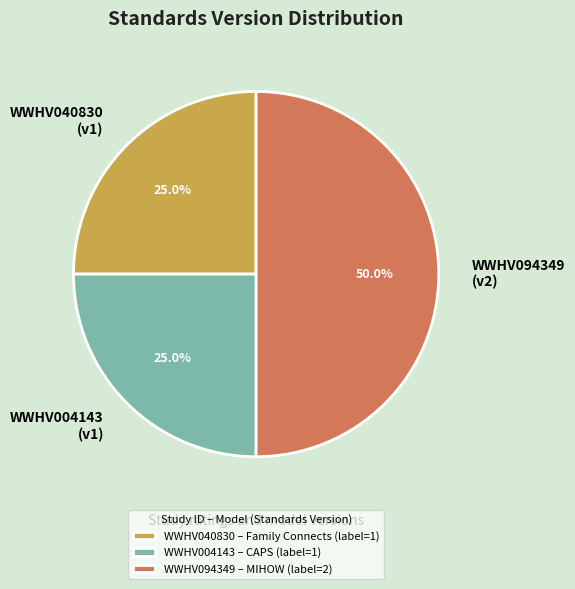

To the nearest percent, what is the combined percentage of WWHV094349 and WWHV004143?

75%